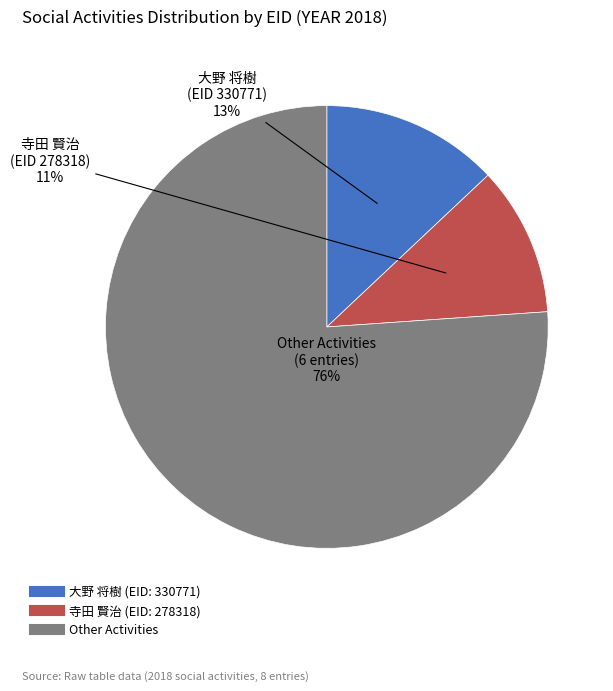

Does any single category account for the majority?

Yes